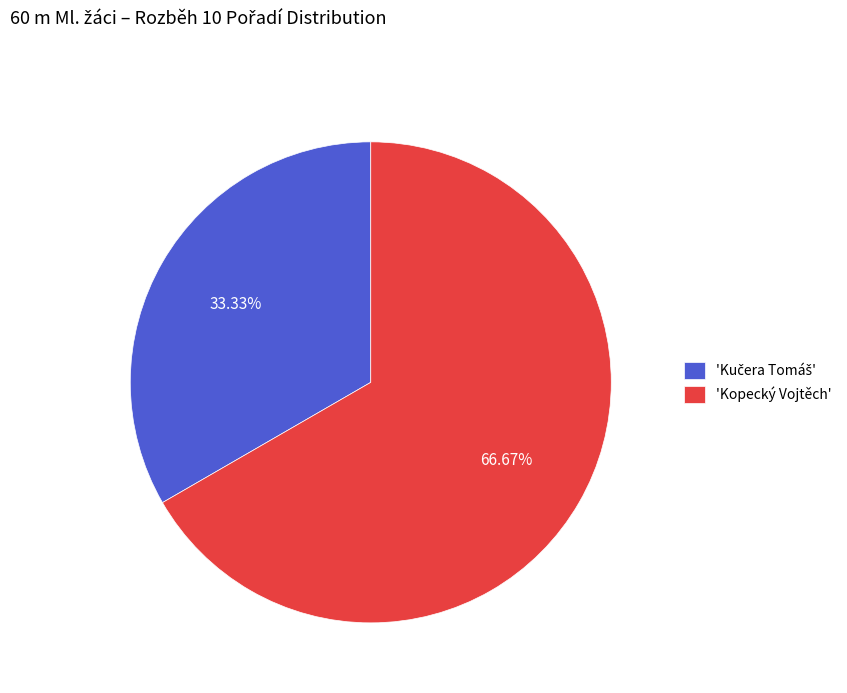

Which slice is the largest?

'Kopecký Vojtěch'